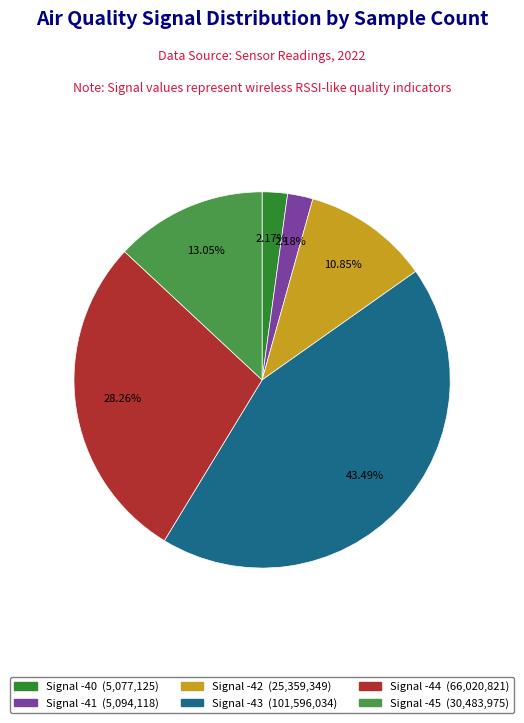

Is there a majority slice in this chart?

No